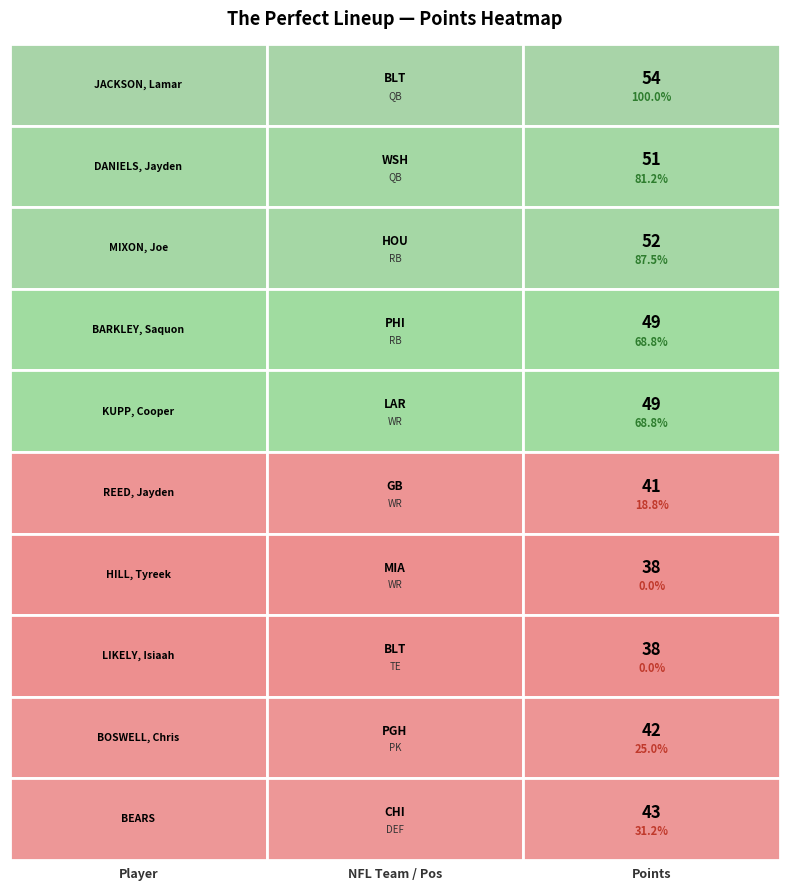

What is the maximum value shown in the chart?

54